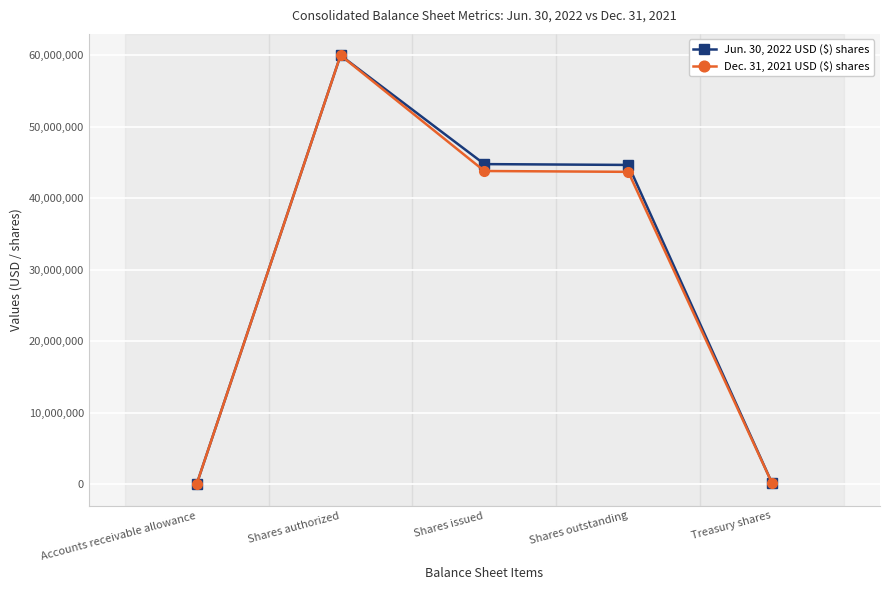

What is the label of the 5th point from the right?

Accounts receivable allowance